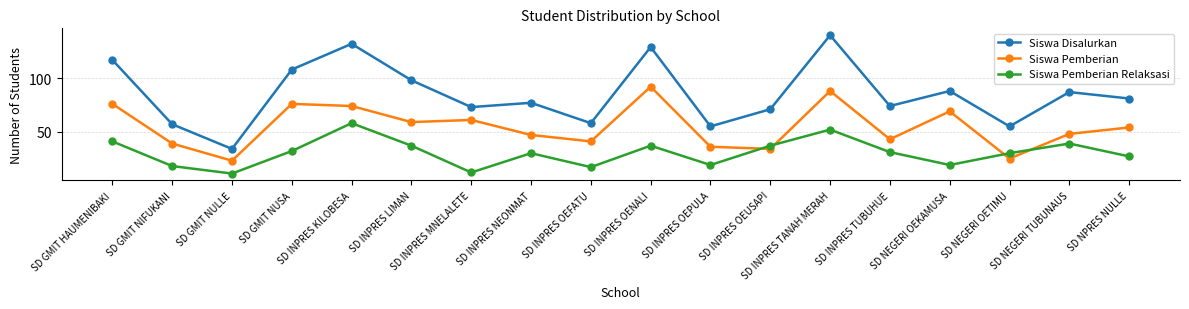

How many intersections are there between Siswa Pemberian Relaksasi and Siswa Pemberian?

4